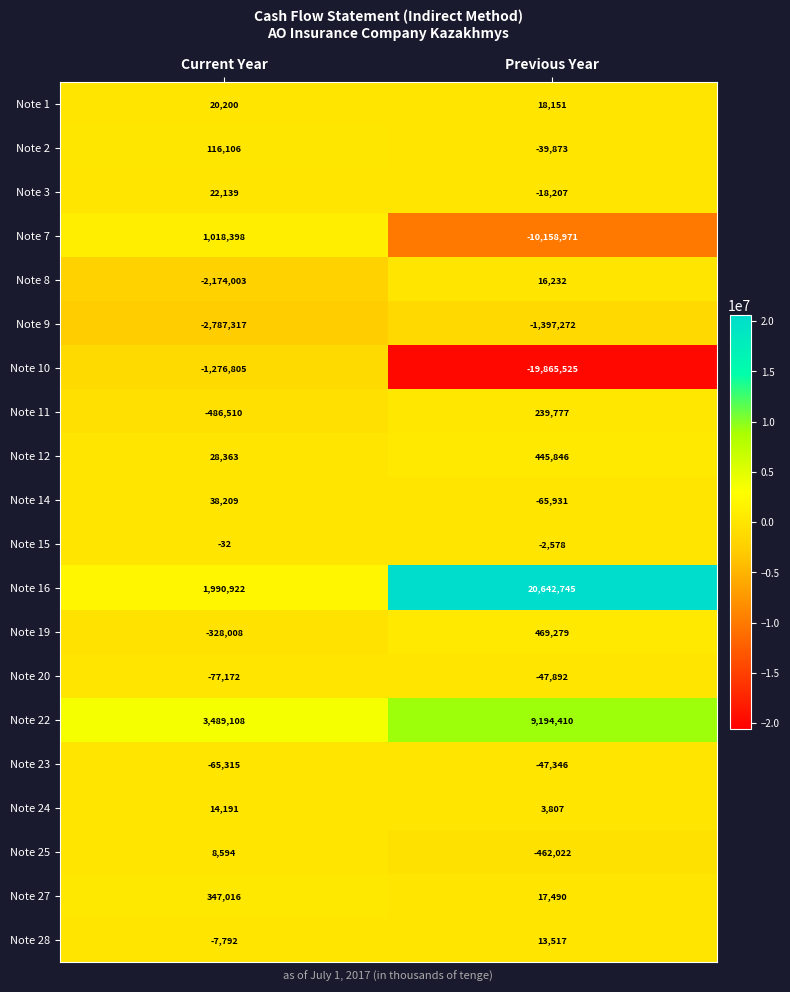

What is the difference between the Note 23 values at Current Year and Previous Year?

17969